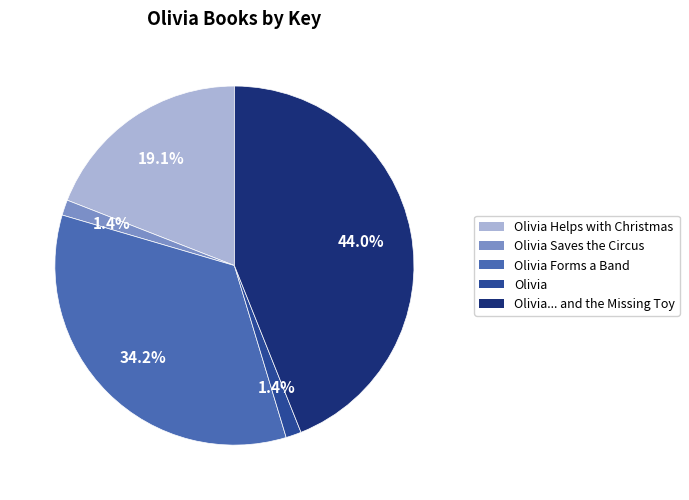

Is there a majority slice in this chart?

No